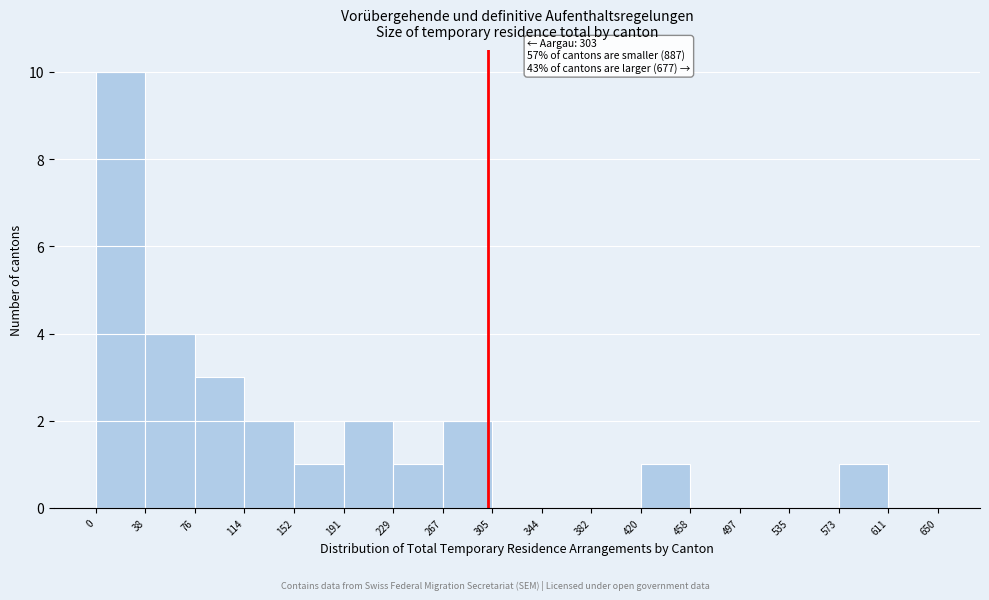

Which range on the x-axis has the tallest bar?

0 to 38